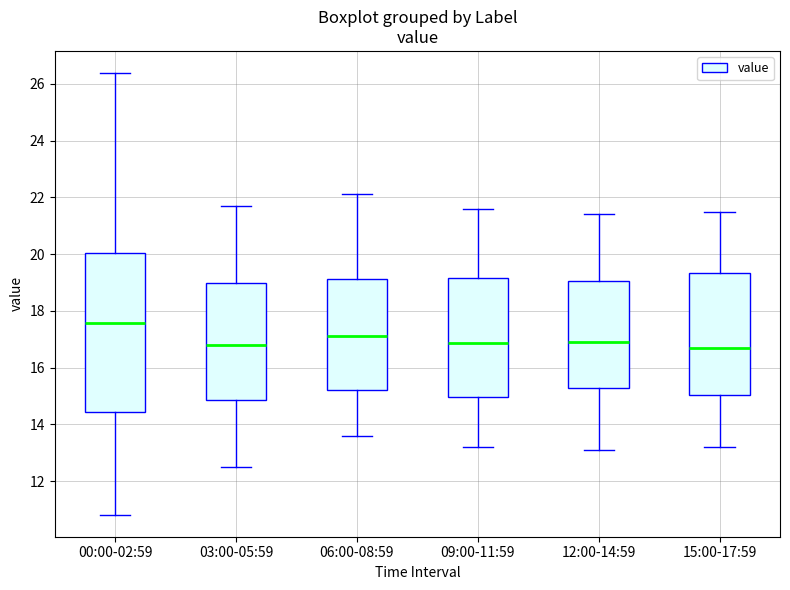

Reading left to right, read every box against the y-axis: the position of its median line, the range the box covers, and the ends of its whiskers. The values are not printed on the chart, so give them approximately, as read against the axis.

00:00-02:59: median 17.6, box 14.4 to 20.0, whiskers 10.8 to 26.4
03:00-05:59: median 16.8, box 14.8 to 19.0, whiskers 12.6 to 21.8
06:00-08:59: median 17.2, box 15.2 to 19.2, whiskers 13.6 to 22.2
09:00-11:59: median 16.8, box 15.0 to 19.2, whiskers 13.2 to 21.6
12:00-14:59: median 17.0, box 15.2 to 19.0, whiskers 13.2 to 21.4
15:00-17:59: median 16.8, box 15.0 to 19.4, whiskers 13.2 to 21.6